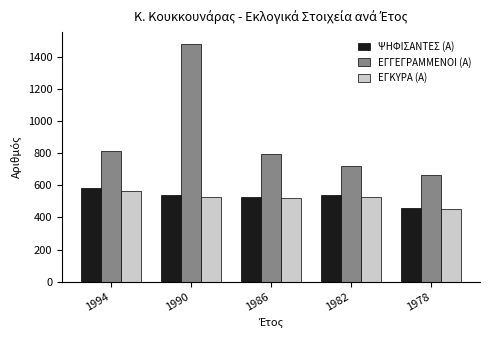

What is the difference between the maximum and minimum values in the ΕΓΓΕΓΡΑΜΜΕΝΟΙ (Α) series?

815